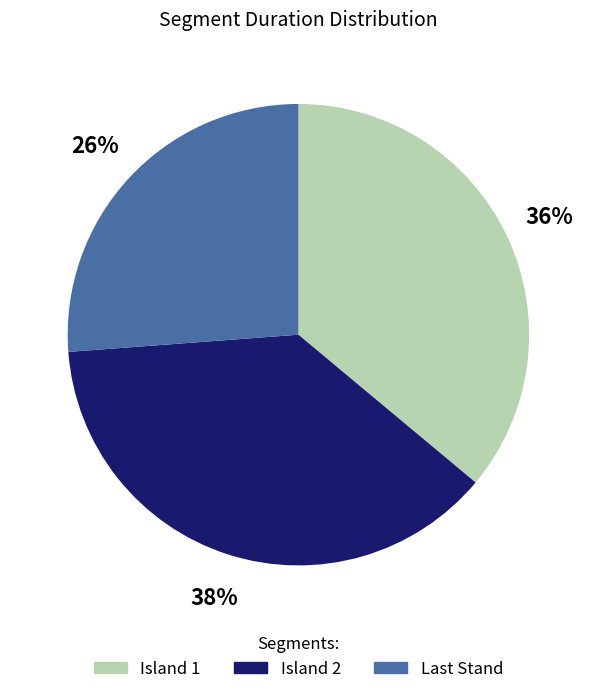

Count the number of slices in the pie.

3